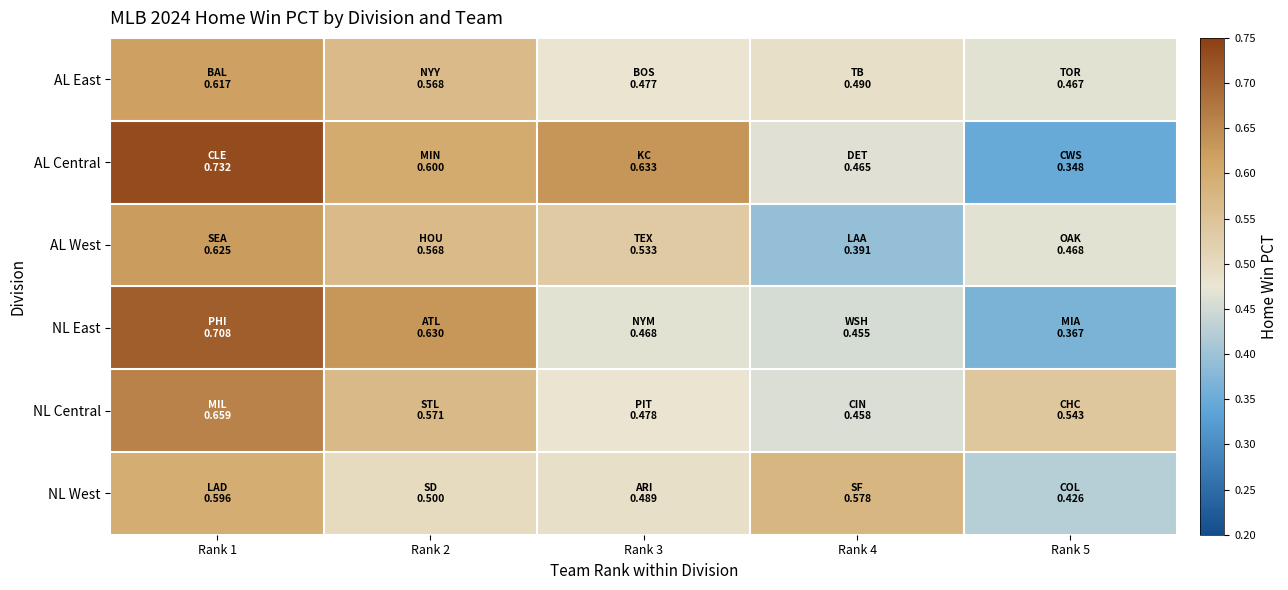

How many series are shown in this chart?

6